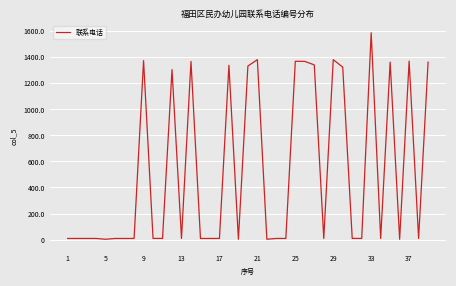

Does the chart have visible grid lines?

Yes